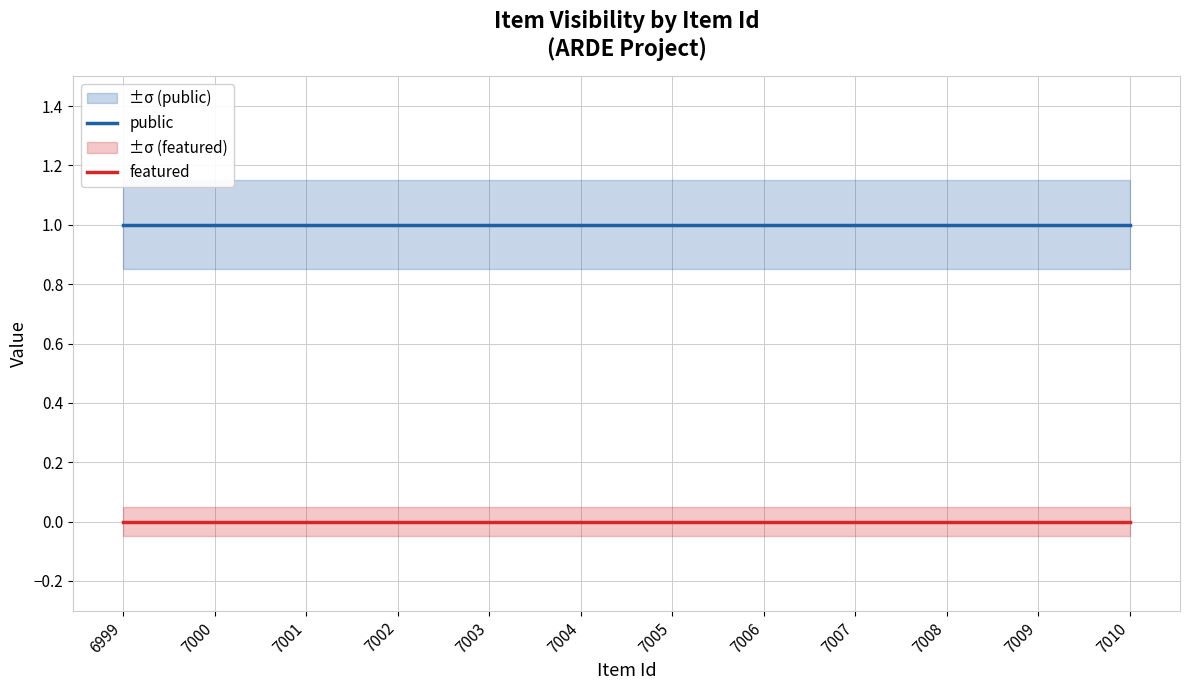

Is it true that public equals 1 at 7008?

True